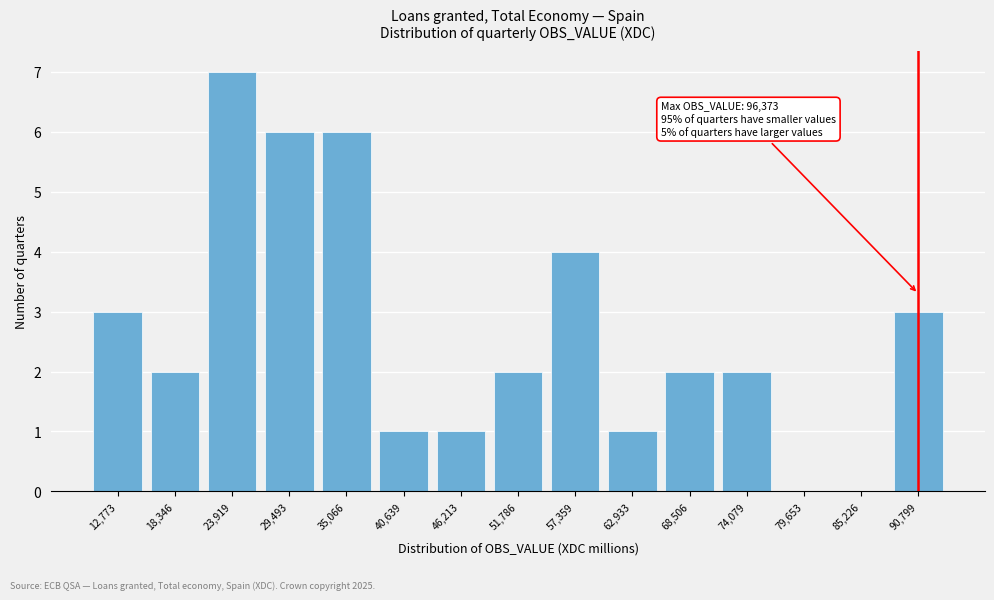

Reading left to right, what are all the values shown in this chart?

12,773=3	18,346=2	23,919=7	29,493=6	35,066=6	40,639=1	46,213=1	51,786=2	57,359=4	62,933=1	68,506=2	74,079=2	79,653=0	85,226=0	90,799=3